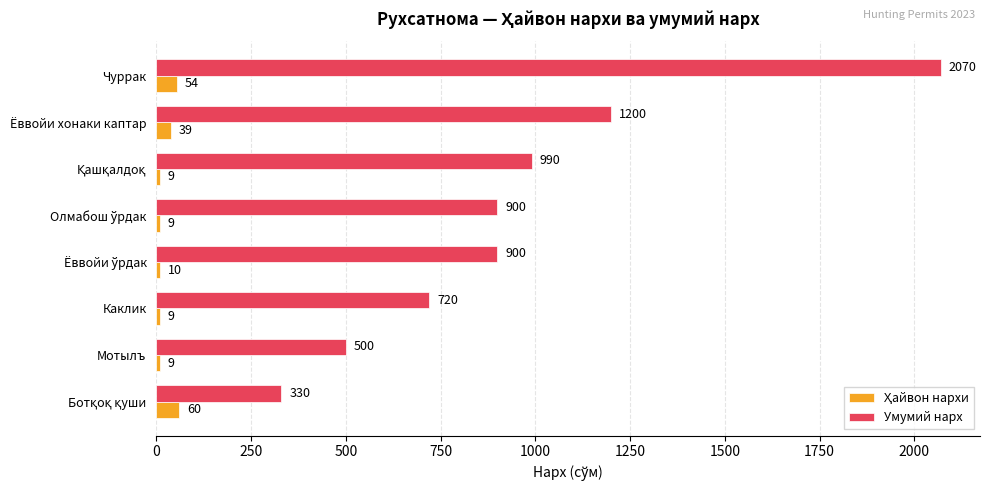

Which series has the largest total across all categories?

Умумий нарх